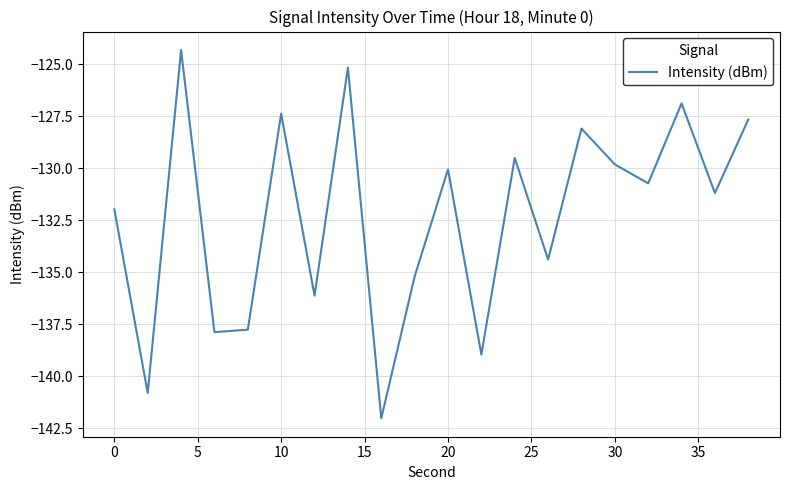

What is the minimum value shown in the chart?

-142.0